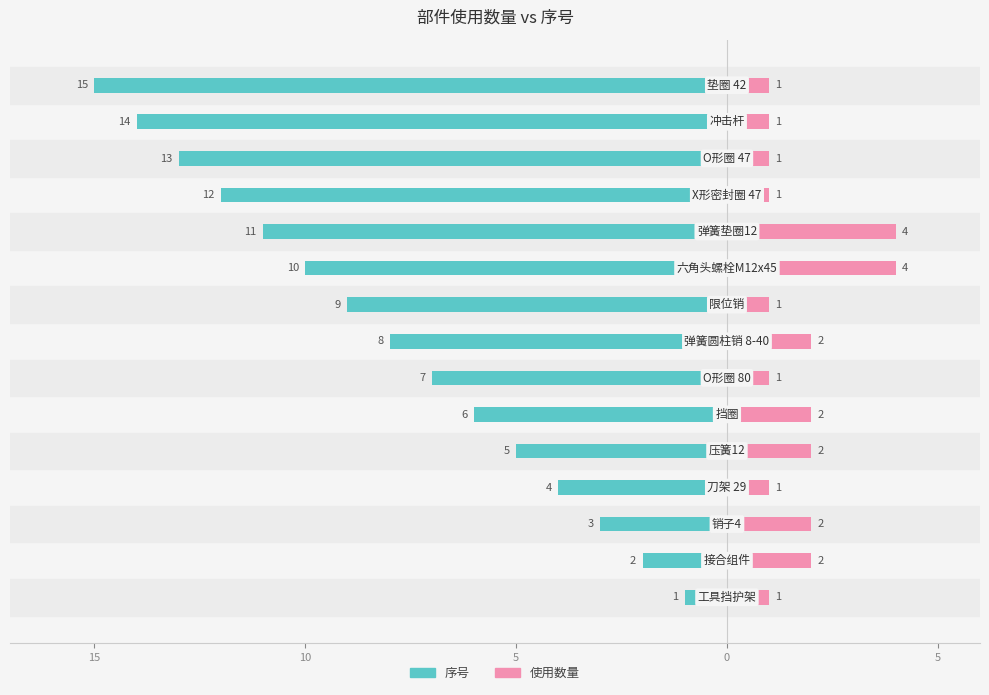

What is the value of the 序号 bar at the 5th from the left?

-5